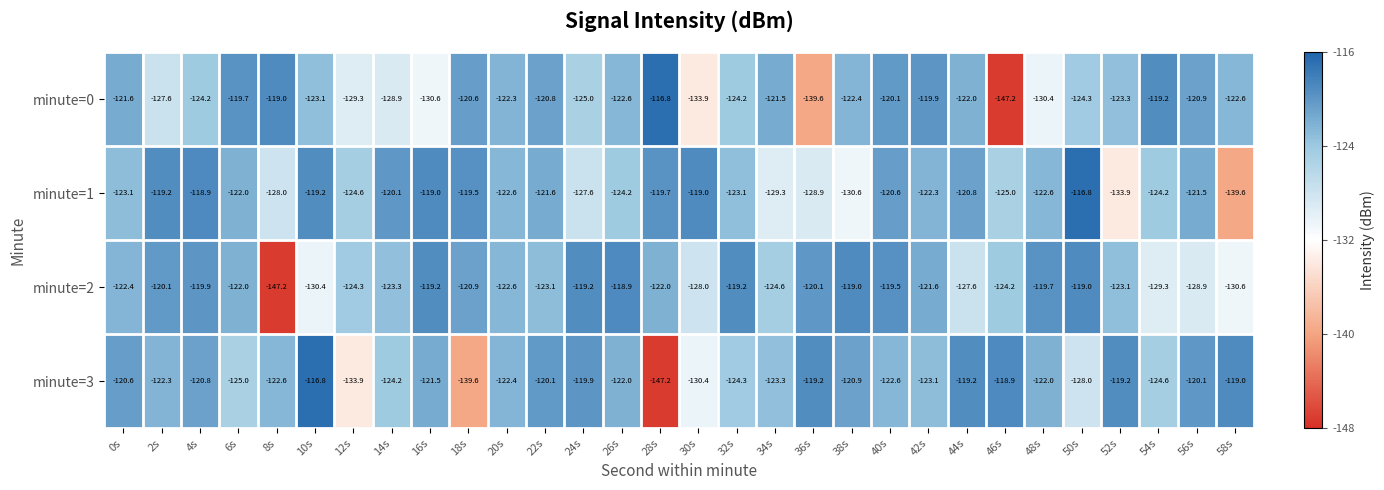

What is the sum of all minute=3 values?

-3713.7